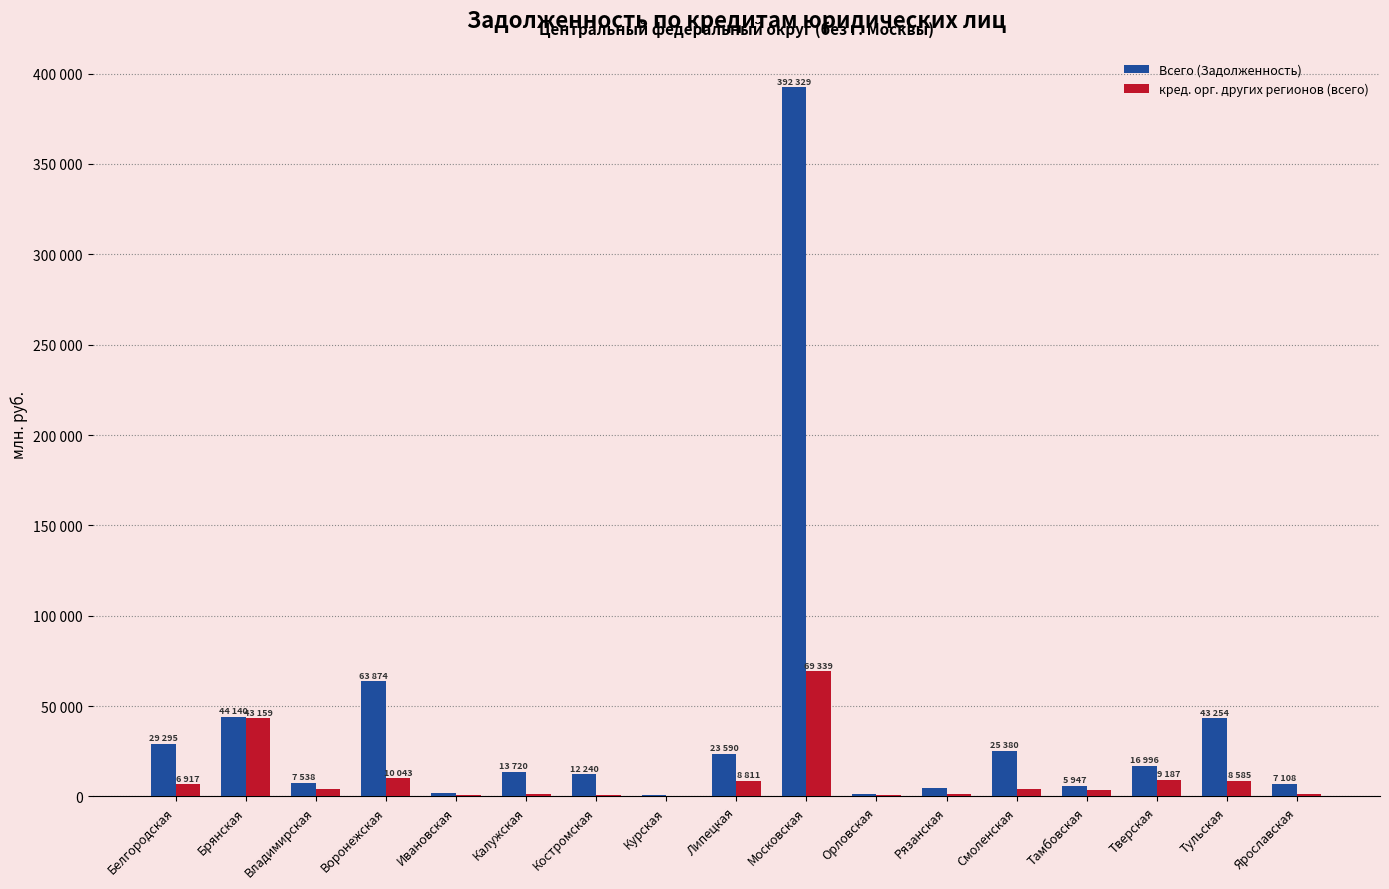

Is it true that Всего (Задолженность) equals 16996 at Тверская?

True